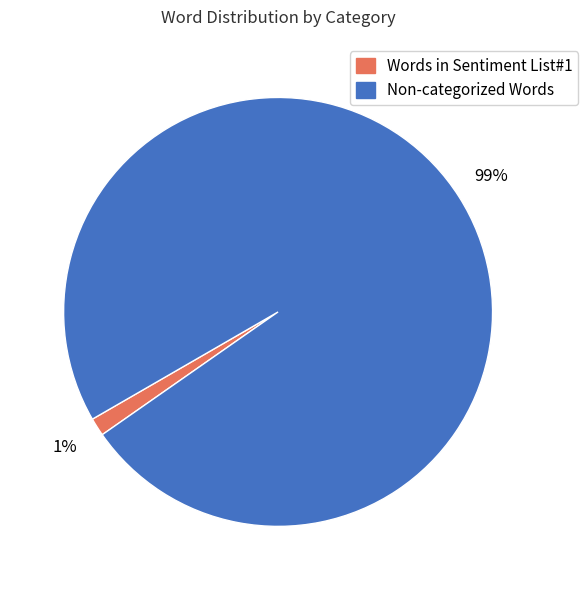

Do Non-categorized Words and Words in Sentiment List#1 together represent more than half of the pie?

Yes